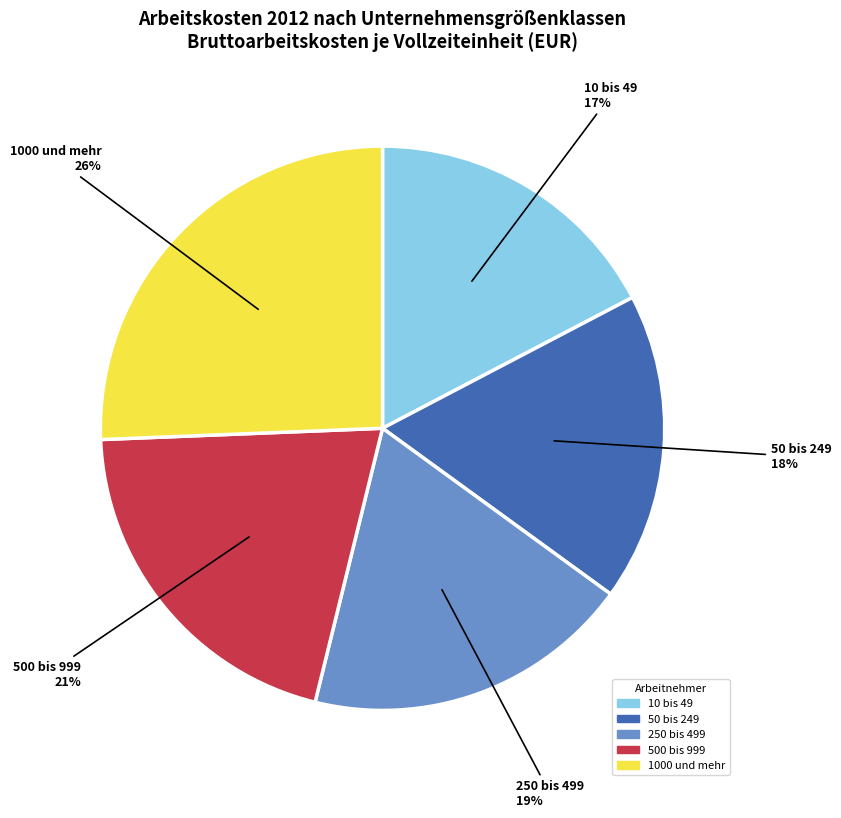

To the nearest percent, what is the combined percentage of 50 bis 249 and 250 bis 499?

37%